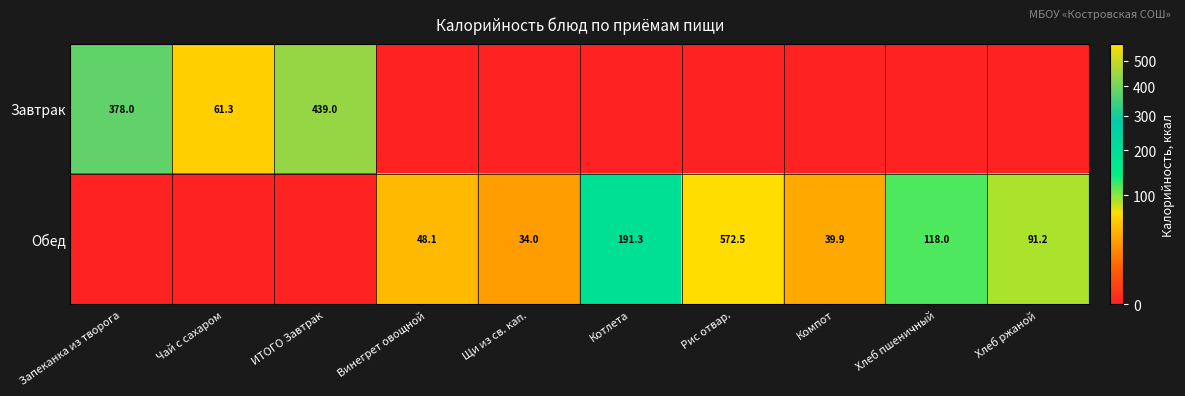

The Обед series shows 48.1 at Винегрет овощной. True or false?

True